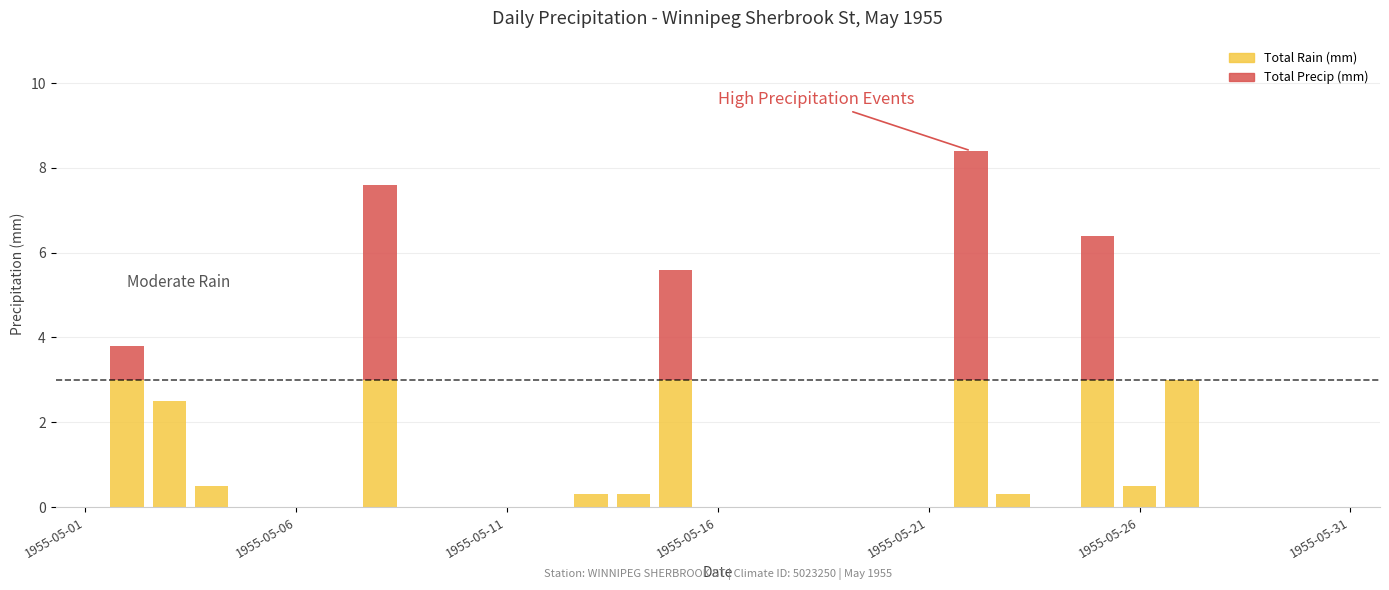

Is the value of Total Rain (mm) at 1955-05-22 greater than the value of Total Precip (mm) at 1955-05-18?

Yes